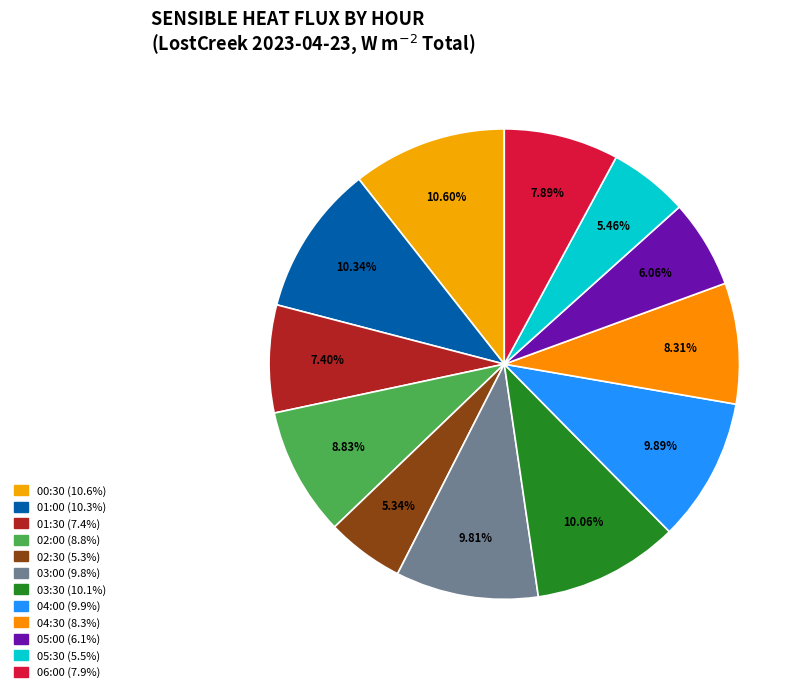

What percentage is the 06:00 slice, to the nearest percent?

8%